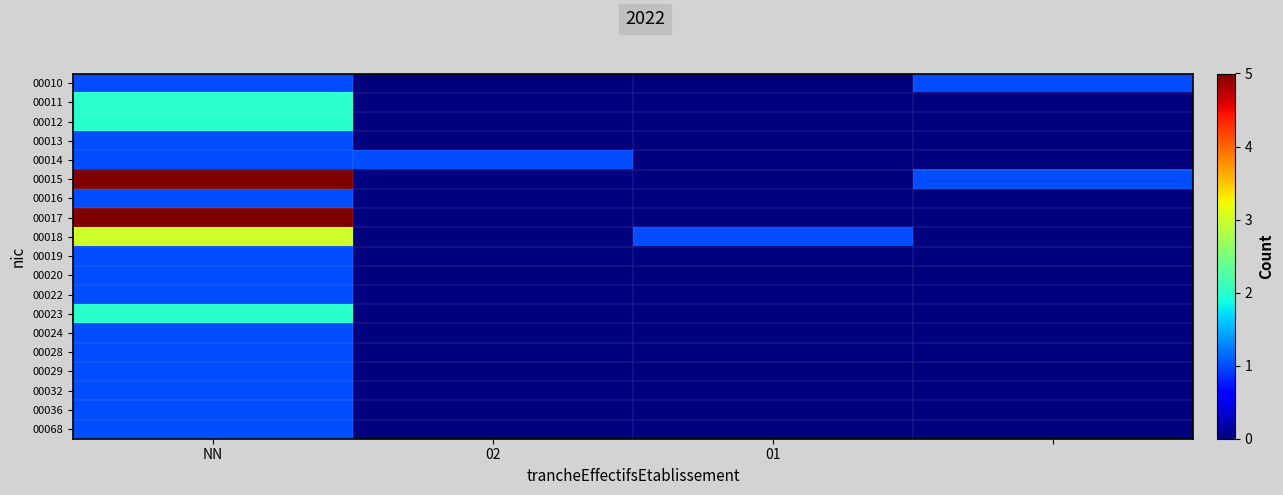

How many distinct data groups are displayed?

19